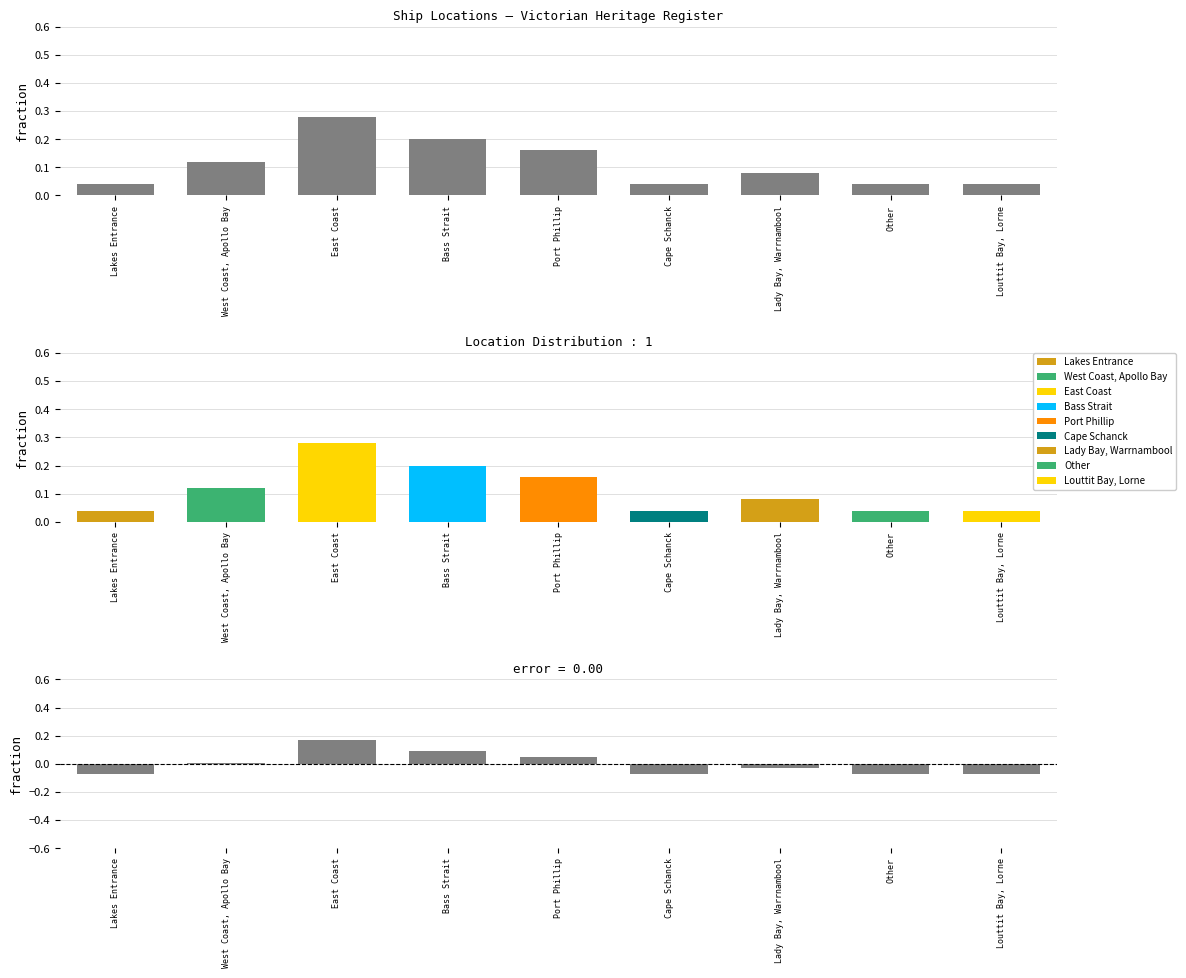

Rank the categories by Residual value from lowest to highest.

Lakes Entrance, Cape Schanck, Other, Louttit Bay, Lorne, Lady Bay, Warrnambool, West Coast, Apollo Bay, Port Phillip, Bass Strait, East Coast